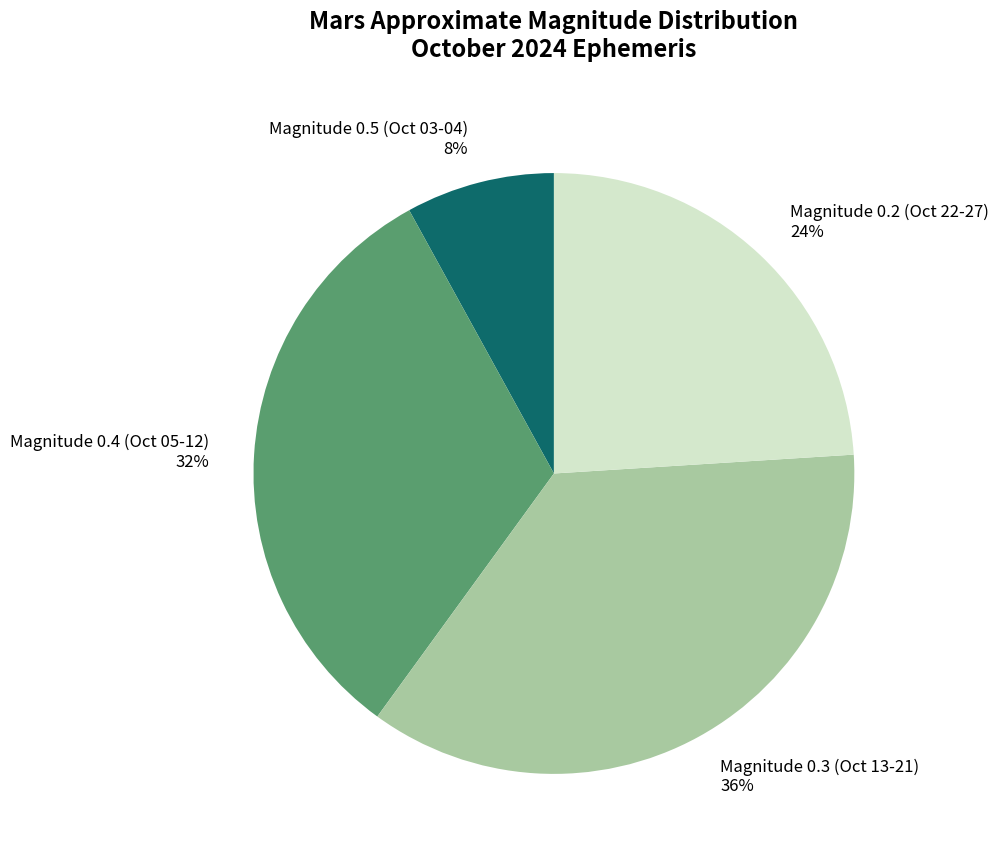

Is there a majority slice in this chart?

No